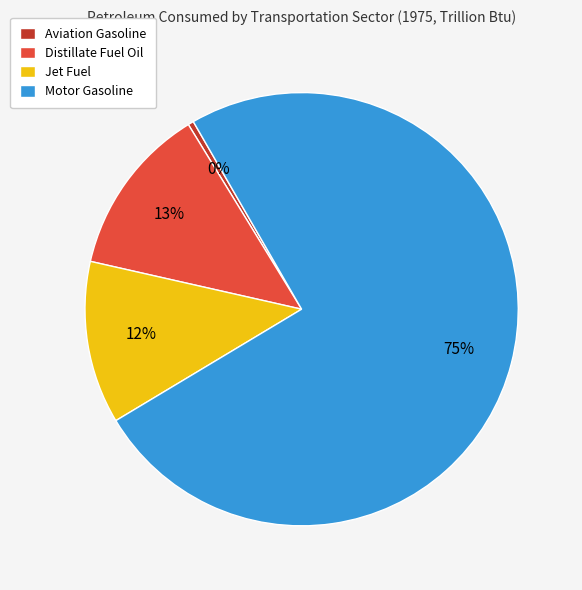

To the nearest percent, what portion does Motor Gasoline represent?

75%